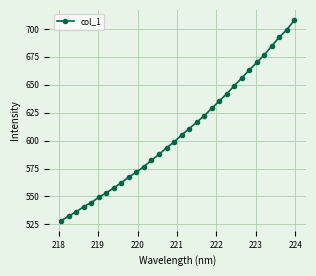

What is the sum of all values?

19444.0